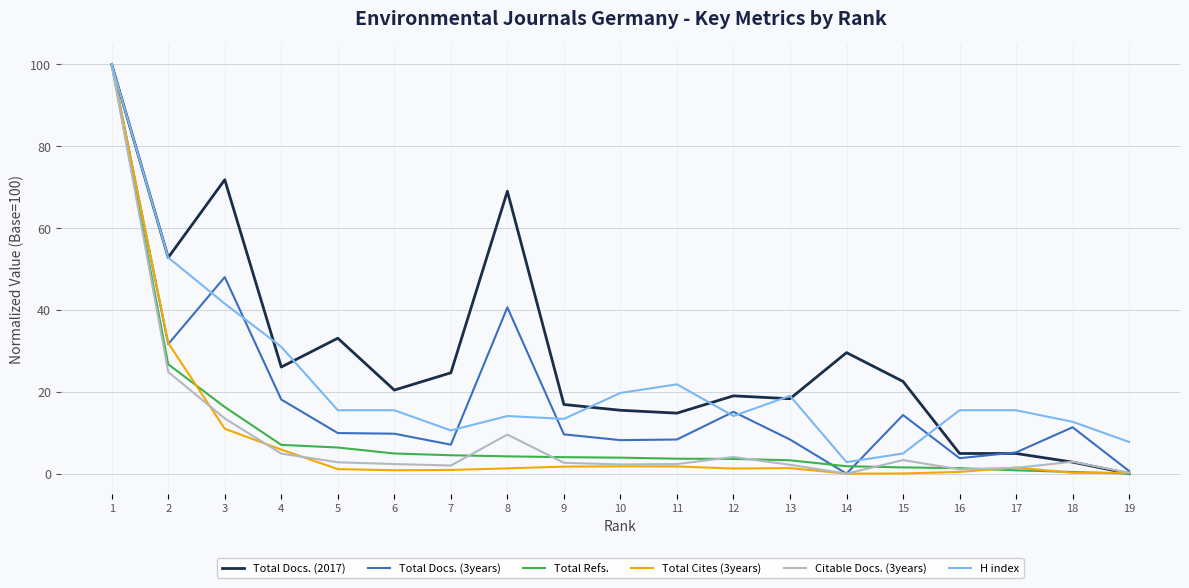

What is the average value of the Total Docs. (3years) series?

18.4